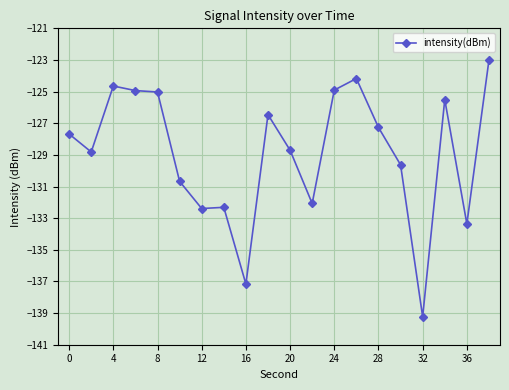

True or false: there are more than 2 points higher than both neighbors.

True